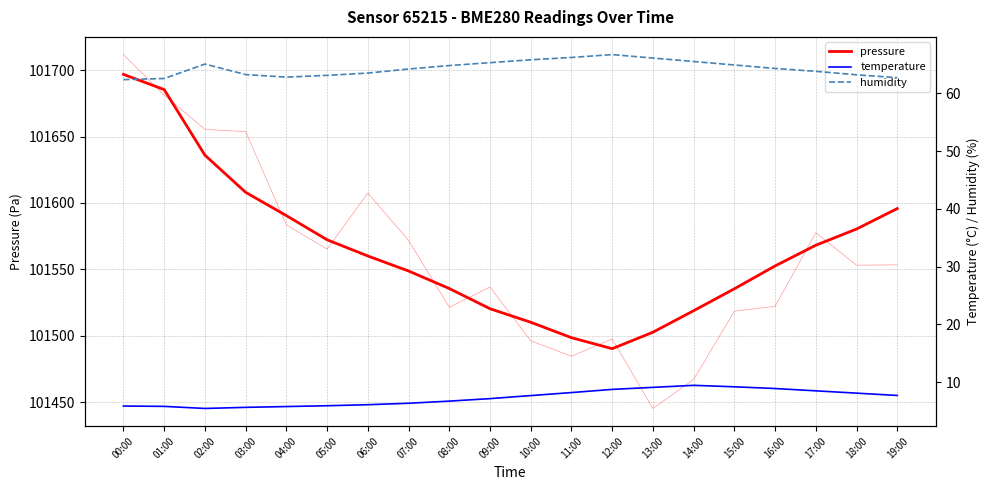

What is the spread (max minus min) of values at 06:00?

101554.0